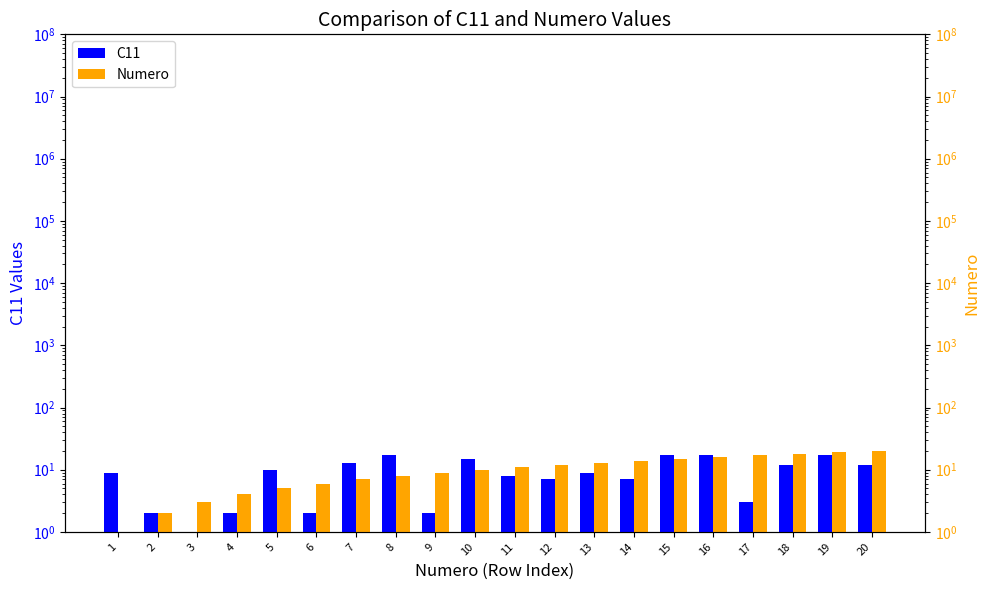

Is the value of C11 at 5 greater than the value of Numero at 12?

No